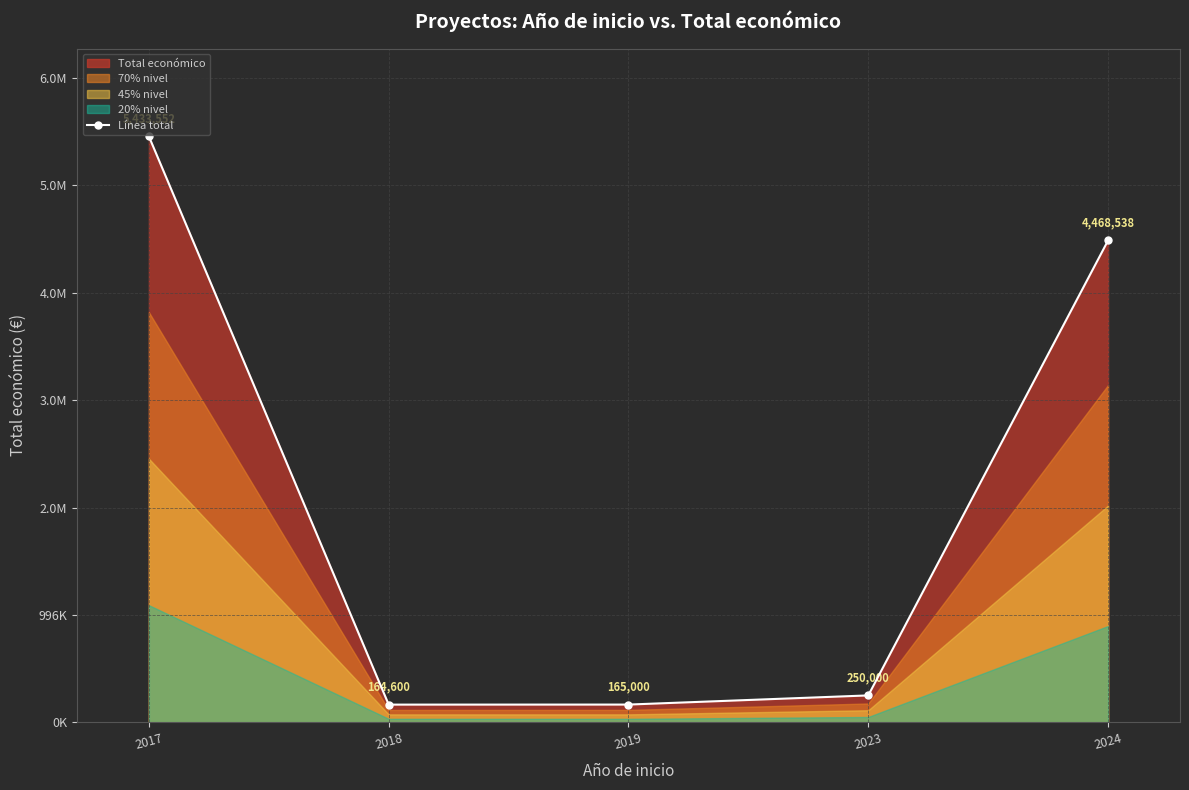

What is the average value?

2096338